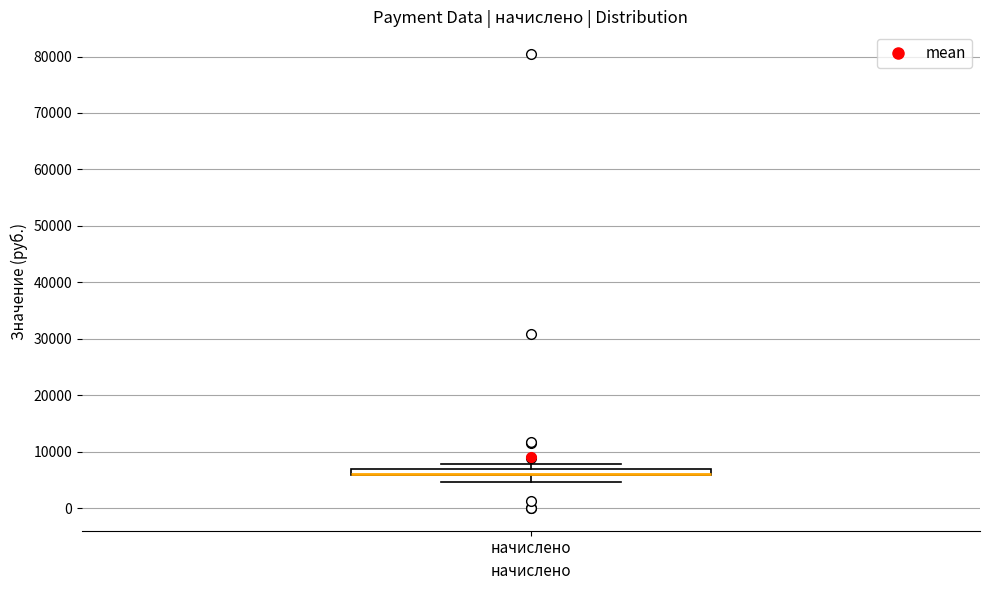

Where is the lower edge of the box for начислено on the y-axis? The values are not printed on the chart, so give them approximately, as read against the axis.

6000